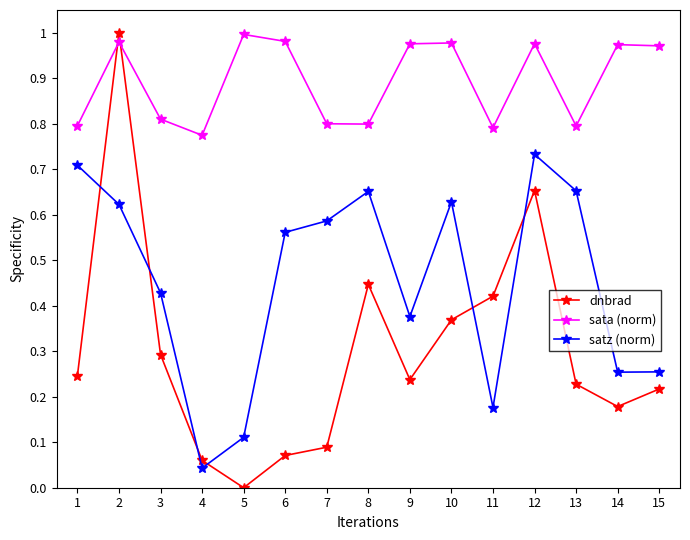

Which category has the highest value in the sata (norm) series?

5